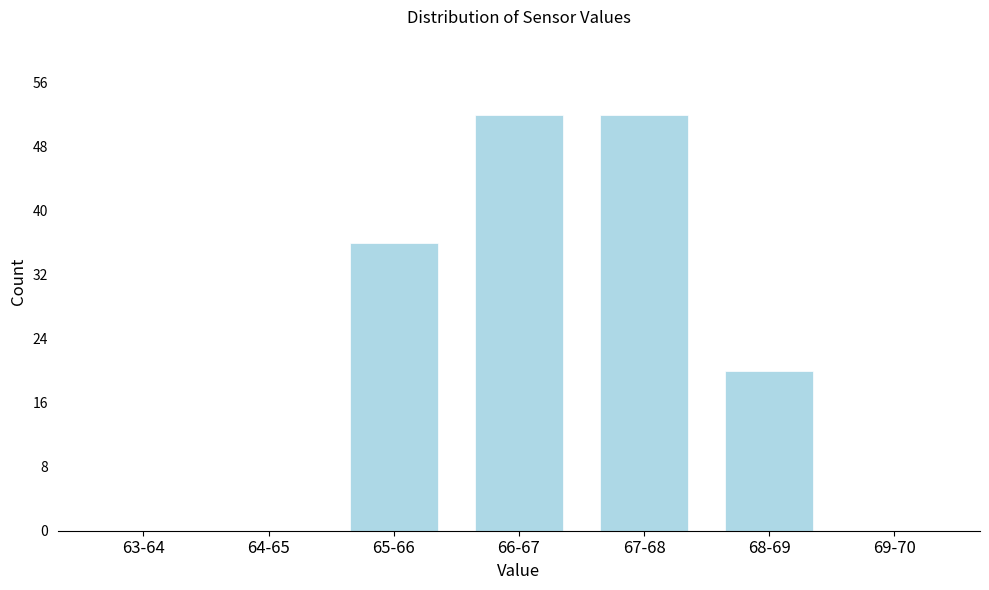

Reading left to right, transcribe all the data shown in this chart.

63-64=0	64-65=0	65-66=36	66-67=52	67-68=52	68-69=20	69-70=0